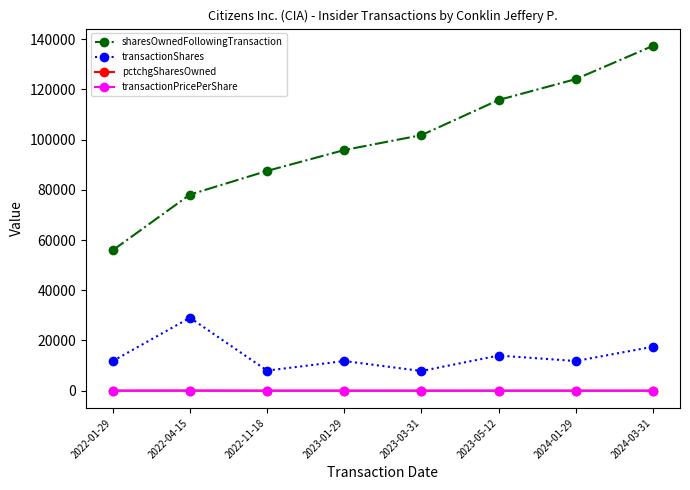

The sharesOwnedFollowingTransaction series shows 72076.8 at 2023-05-12. True or false?

False